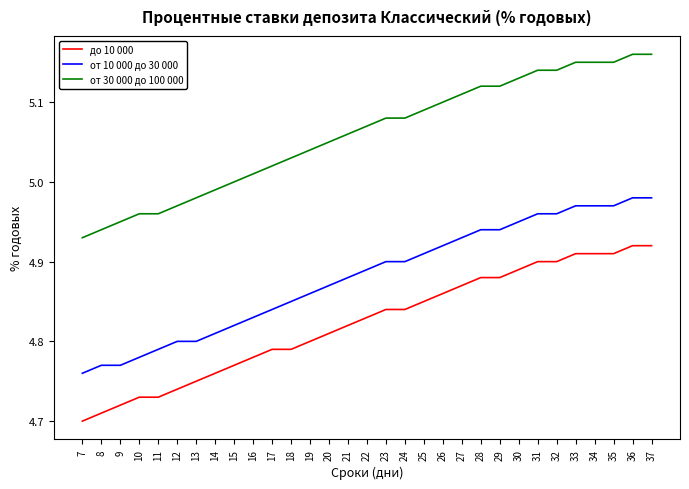

What is the sum of all до 10 000 values?

149.5